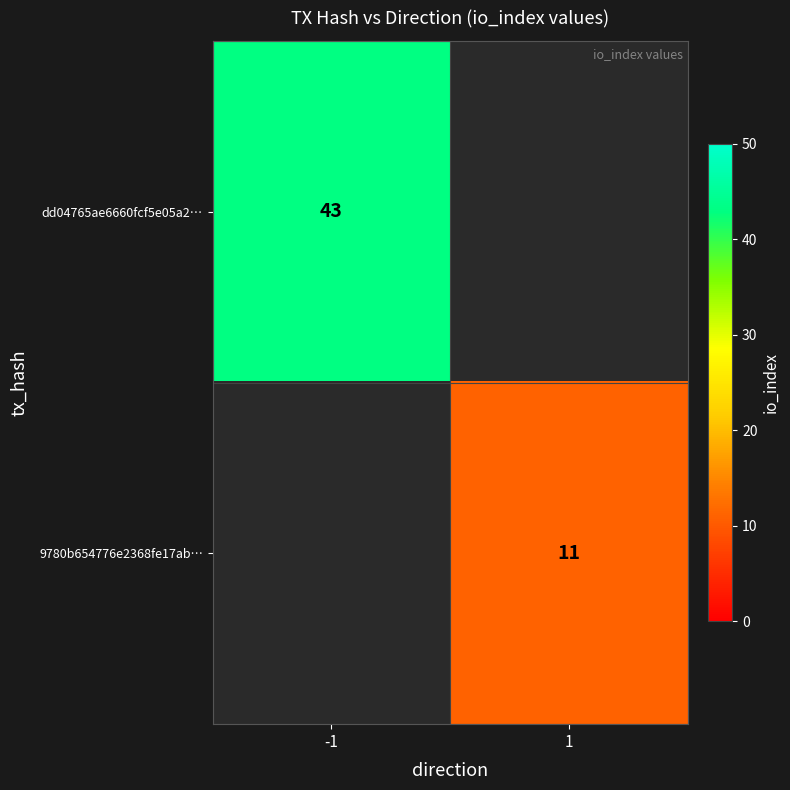

The dd04765ae6660fcf5e05a2… series shows 43 at -1. True or false?

True